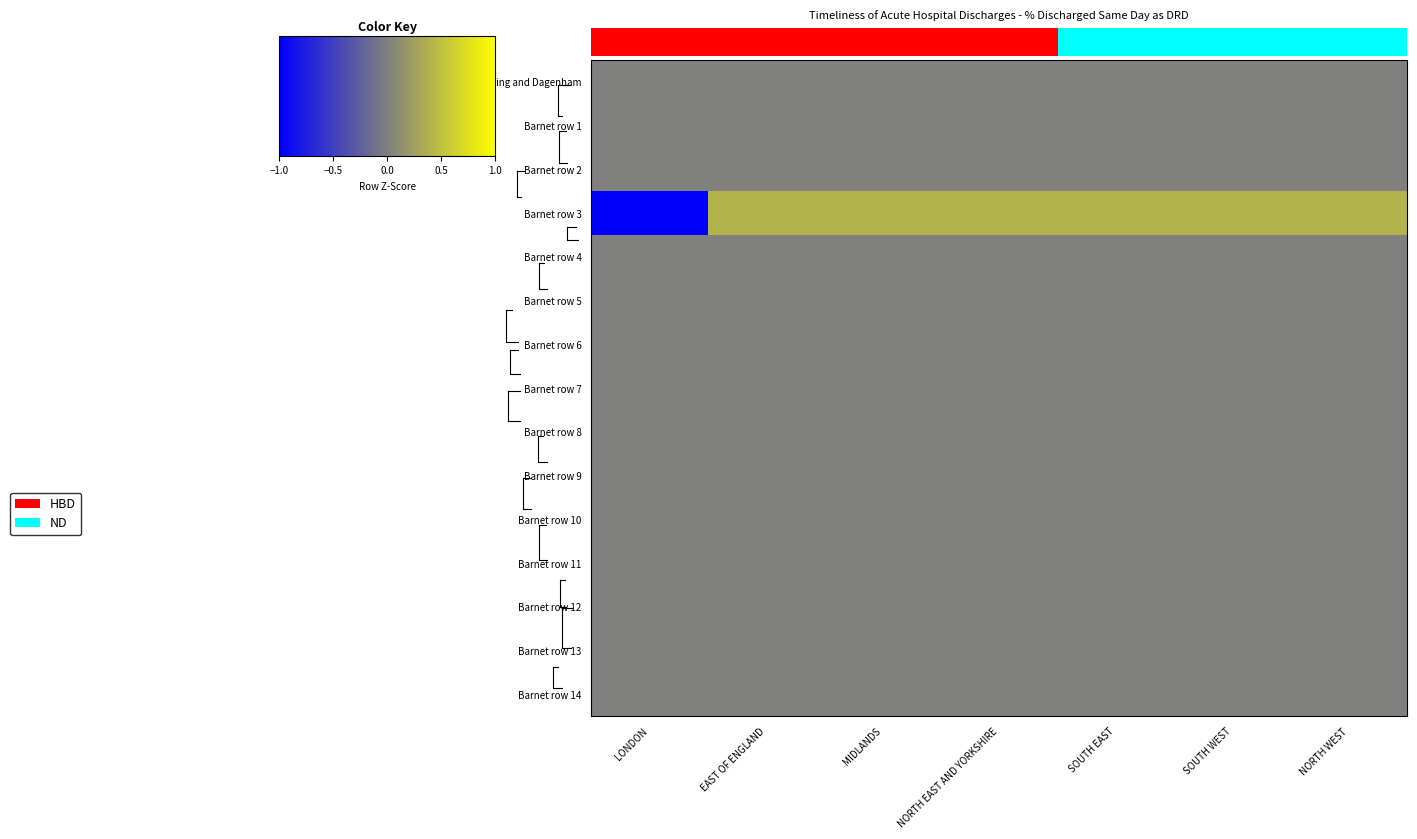

Is the value of Barnet row 2 at EAST OF ENGLAND greater than the value of Barnet row 12 at MIDLANDS?

No